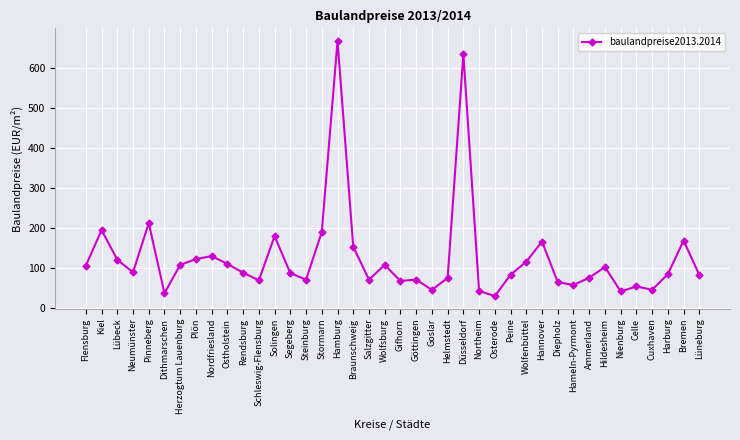

At which category does the data reach its first local peak?

Kiel